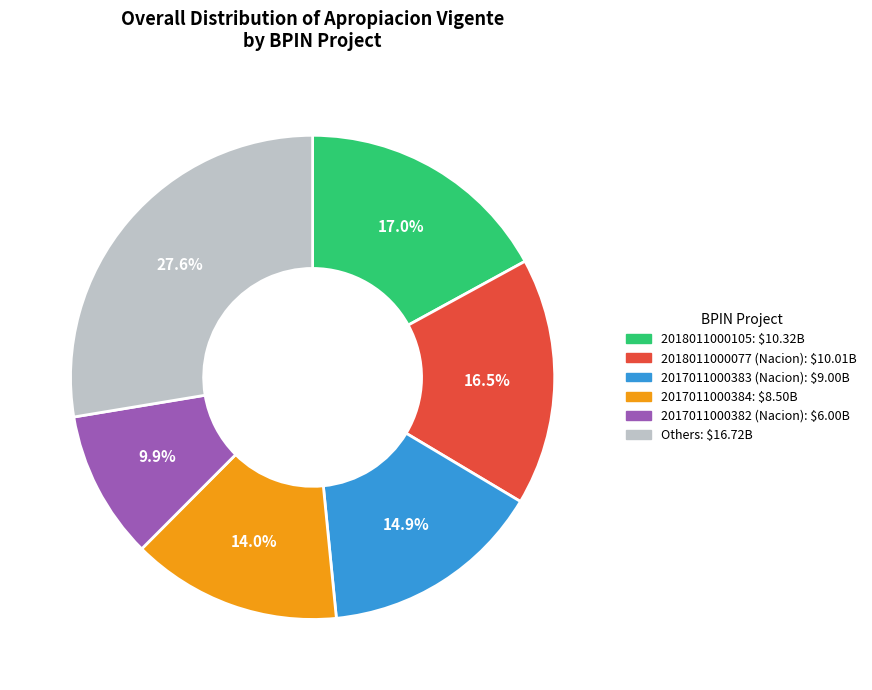

To the nearest percent, what is the average slice percentage?

17%